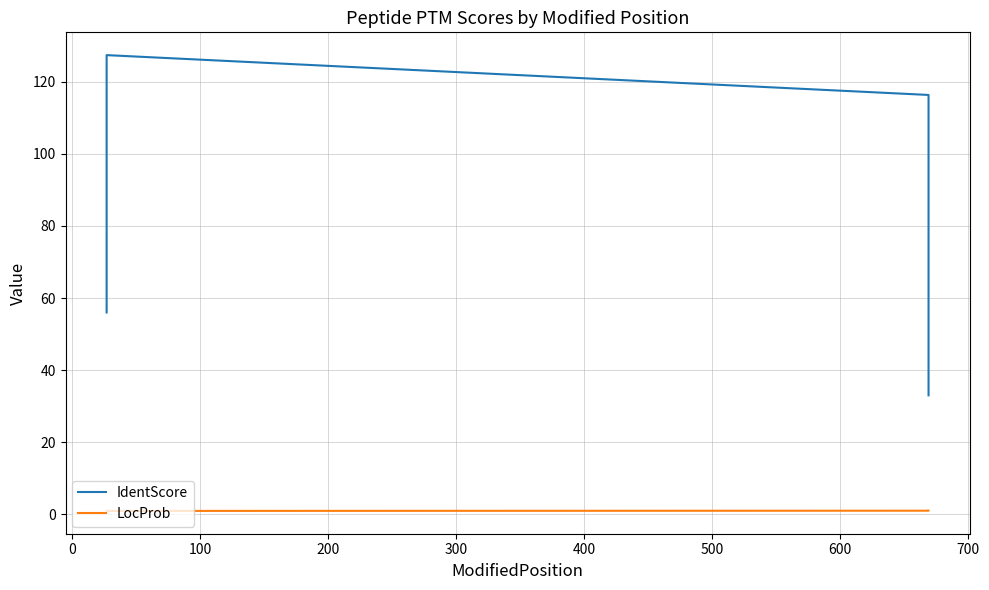

In LocProb, how many points are lower than both neighbors (excluding endpoints)?

1